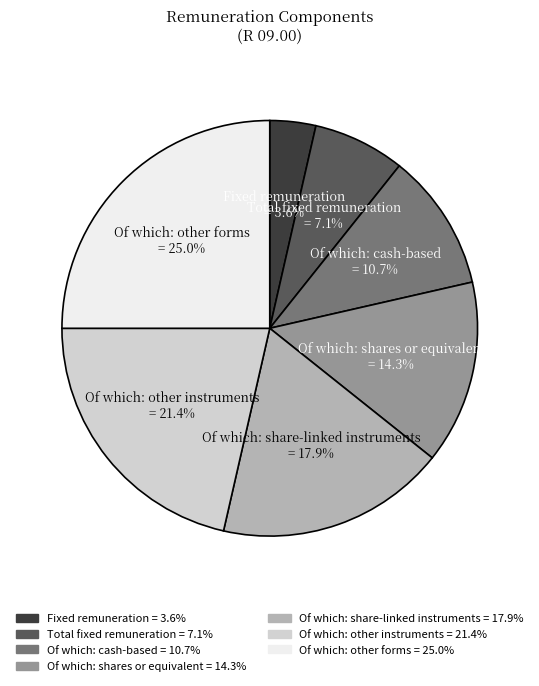

Which slice is the smallest?

Fixed remuneration